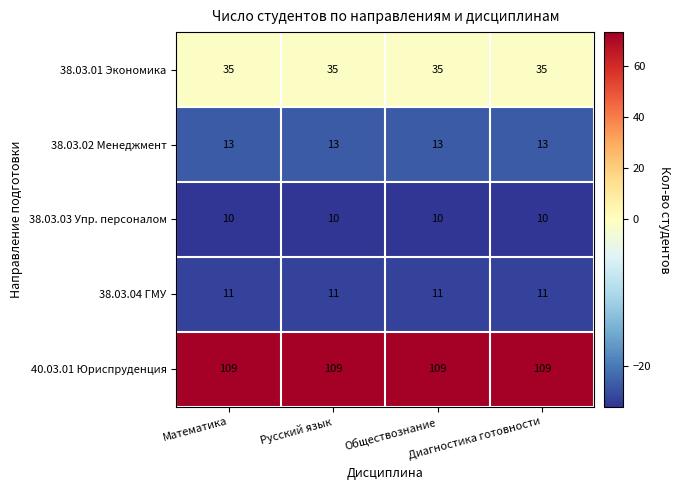

How many series are shown in this chart?

5